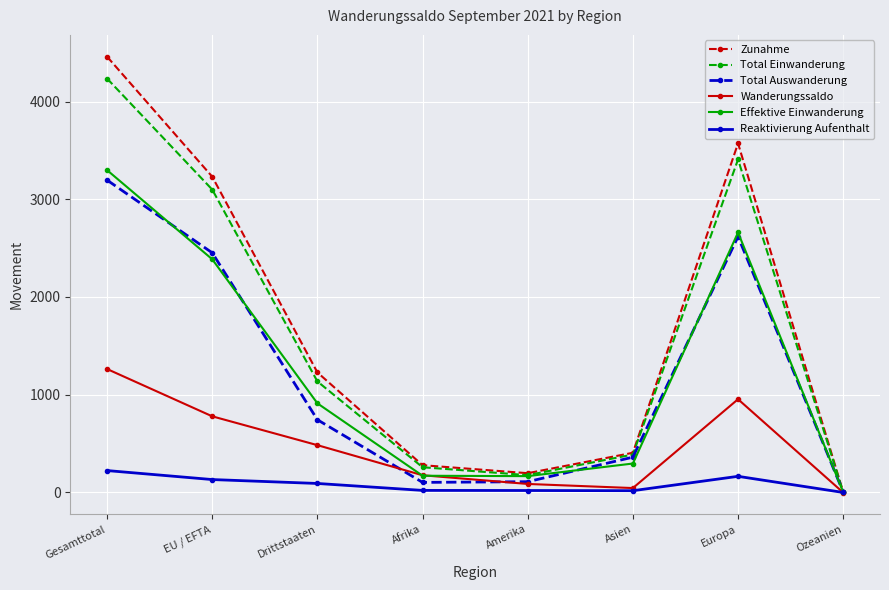

Which category has the highest value in the Total Auswanderung series?

Gesamttotal